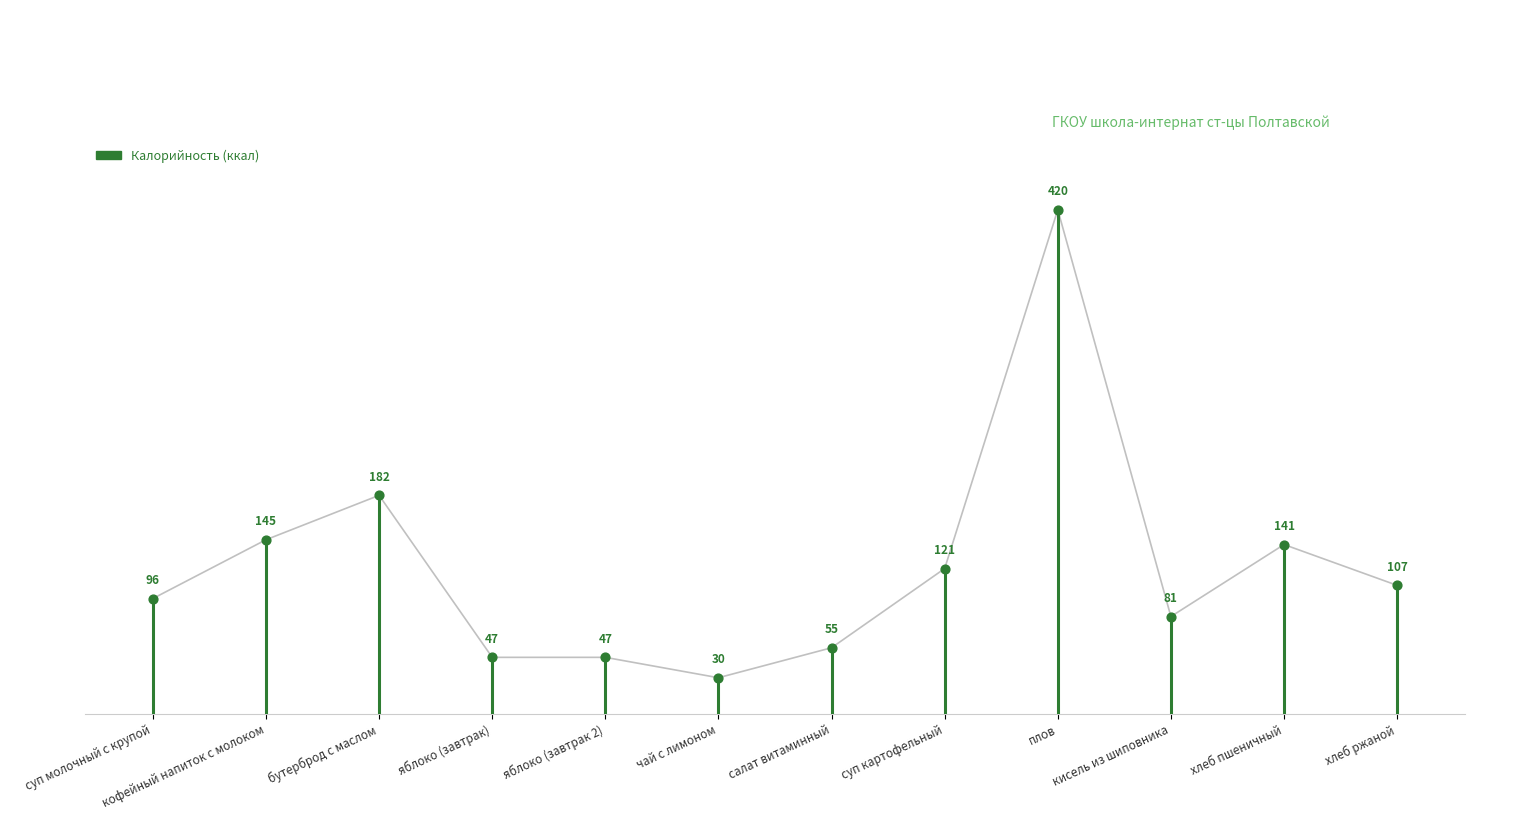

What is the range of Y values (max minus min)?

390